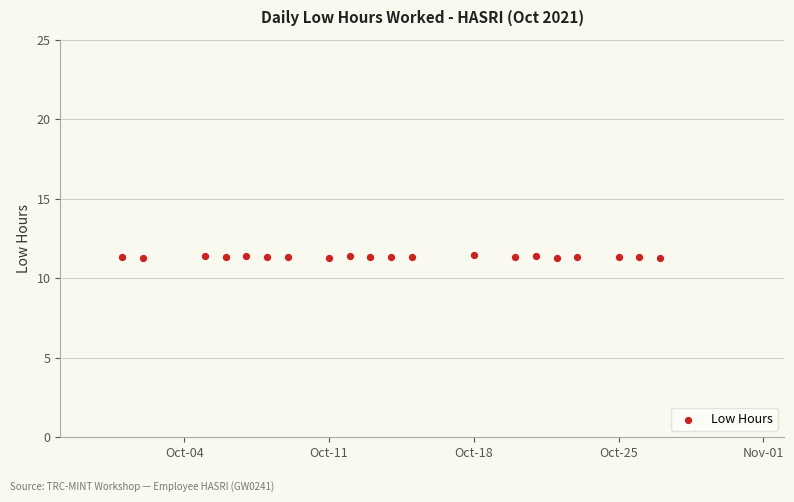

What is the range of X values (max minus min)?

26.0